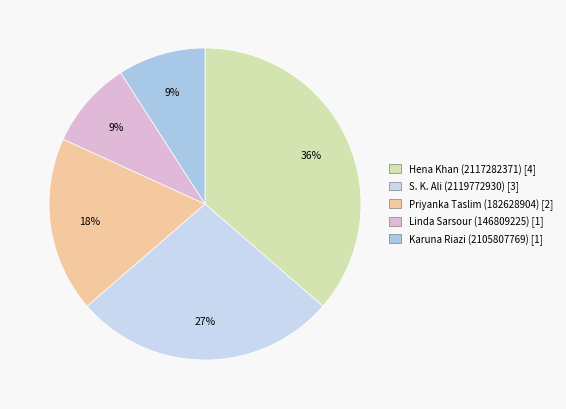

How many slices are in this pie chart?

5